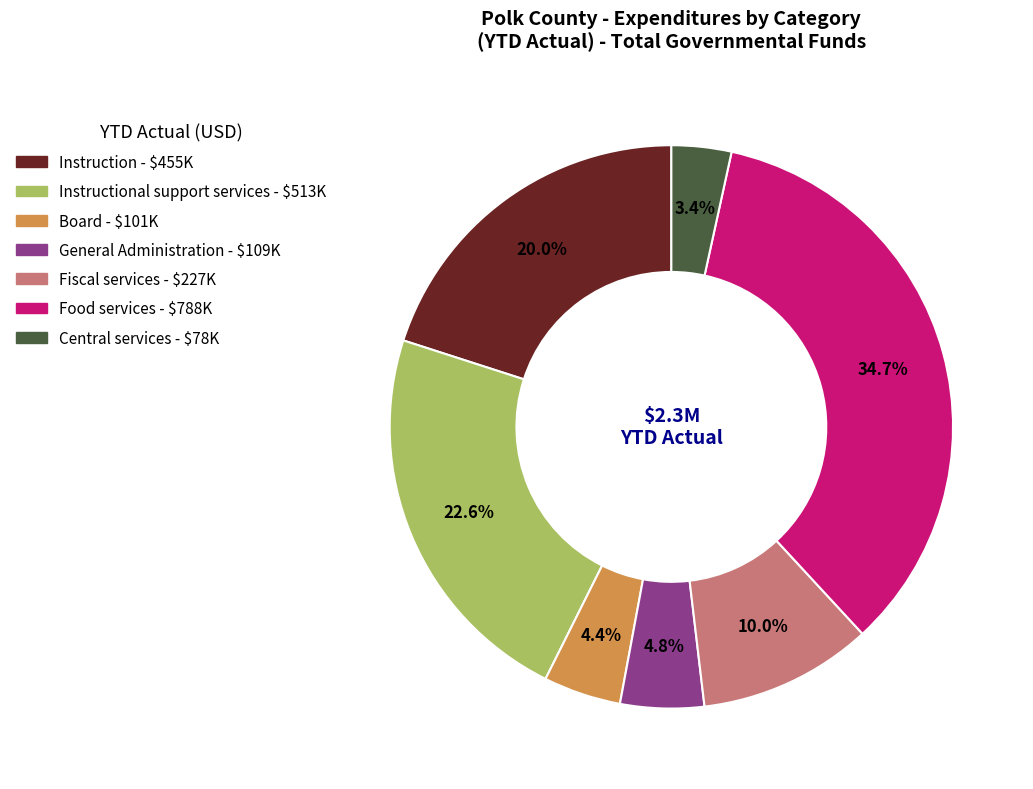

Is there a majority slice in this chart?

No